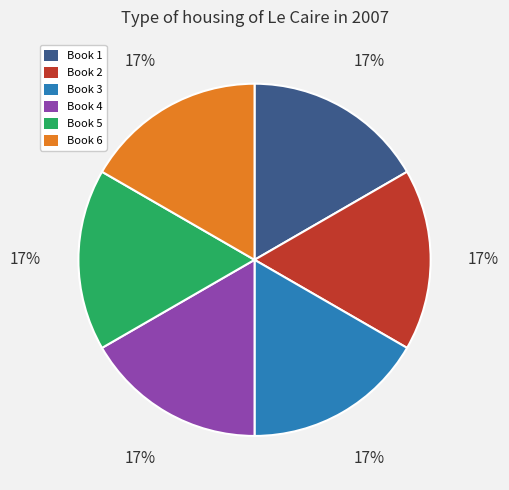

Count the number of slices in the pie.

6